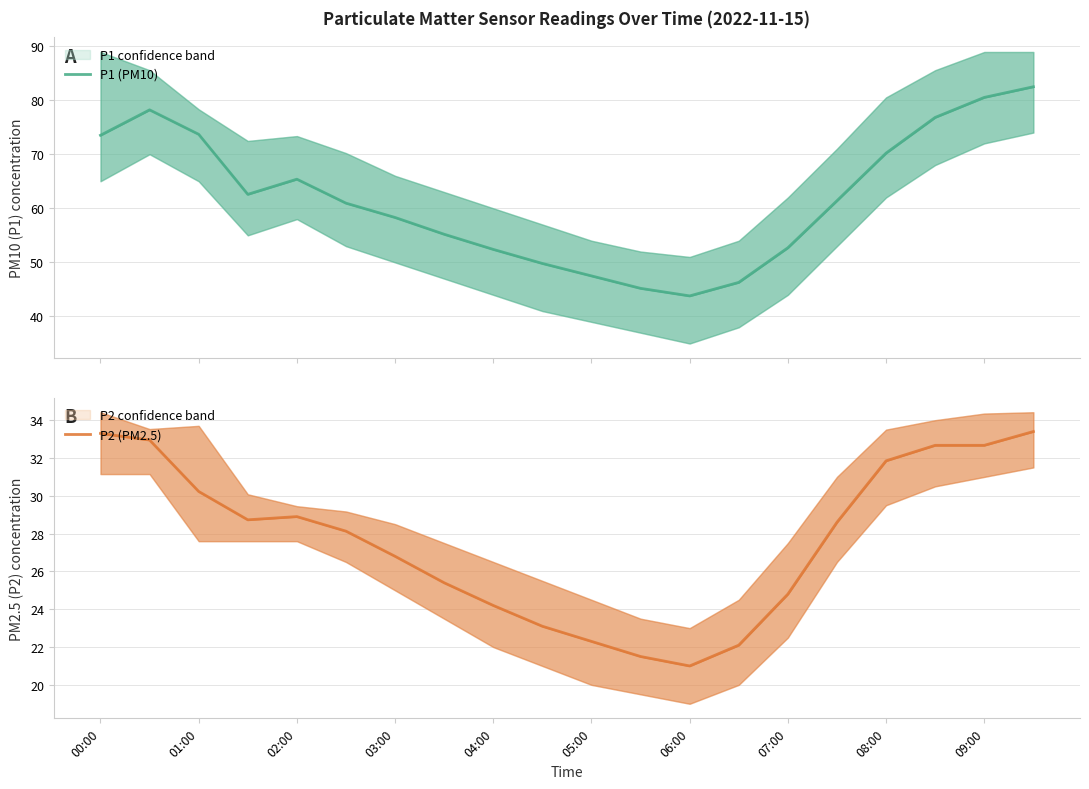

What position from the left is 03:00?

4